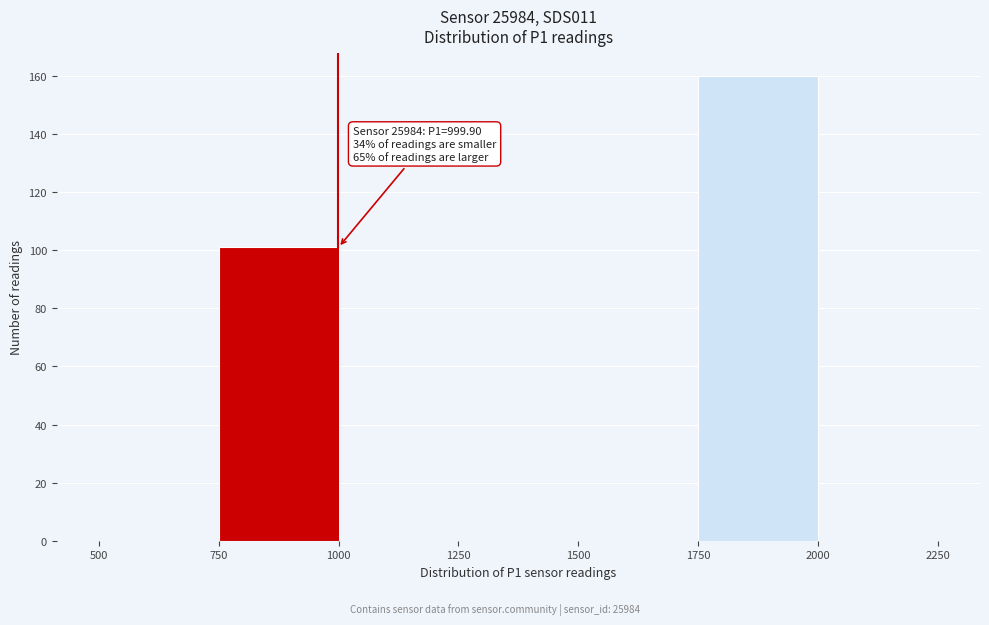

Over which range of the x-axis is the bar tallest?

1750 to 2000